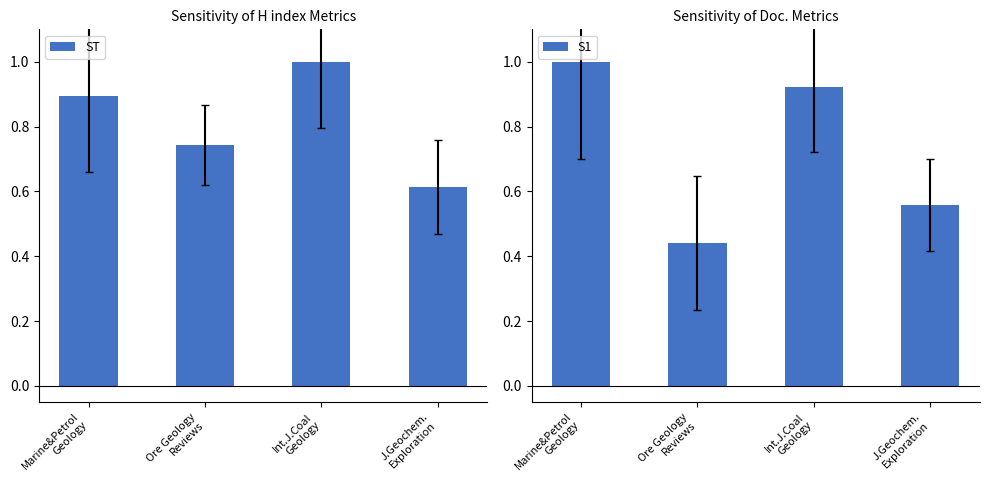

Between Marine&Petrol
Geology and Ore Geology
Reviews, which series saw the biggest shift?

S1